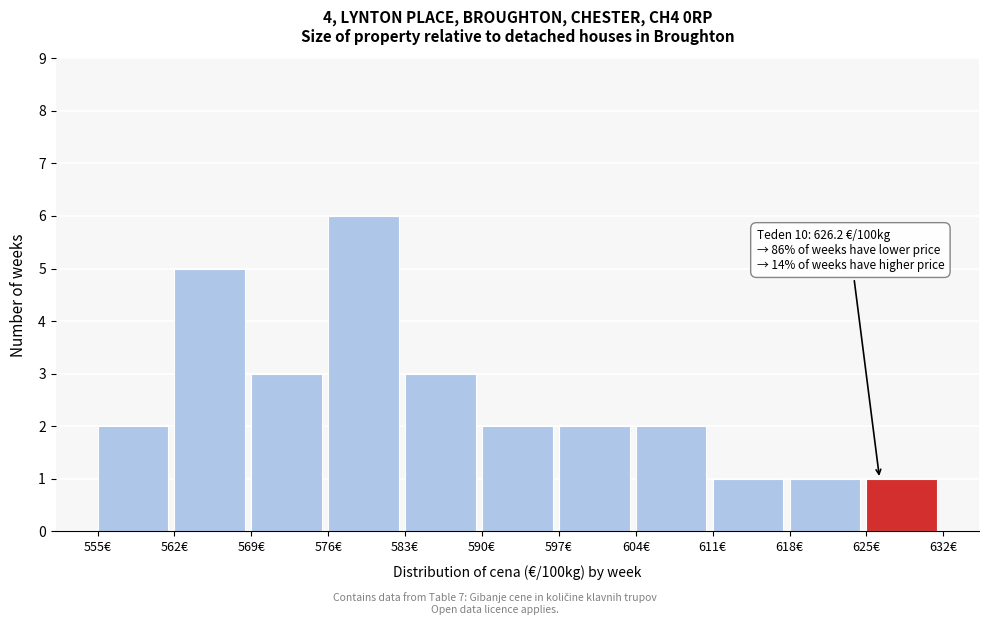

Which range on the x-axis has the tallest bar?

576 to 583